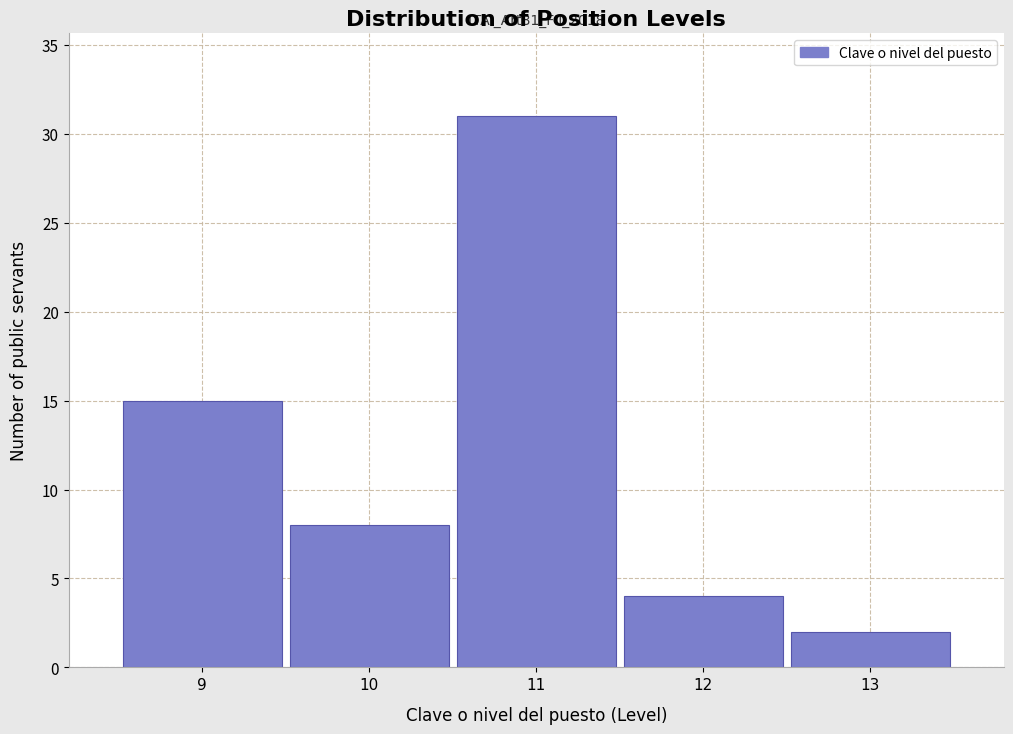

Which range on the x-axis has the tallest bar?

10.5 to 11.5